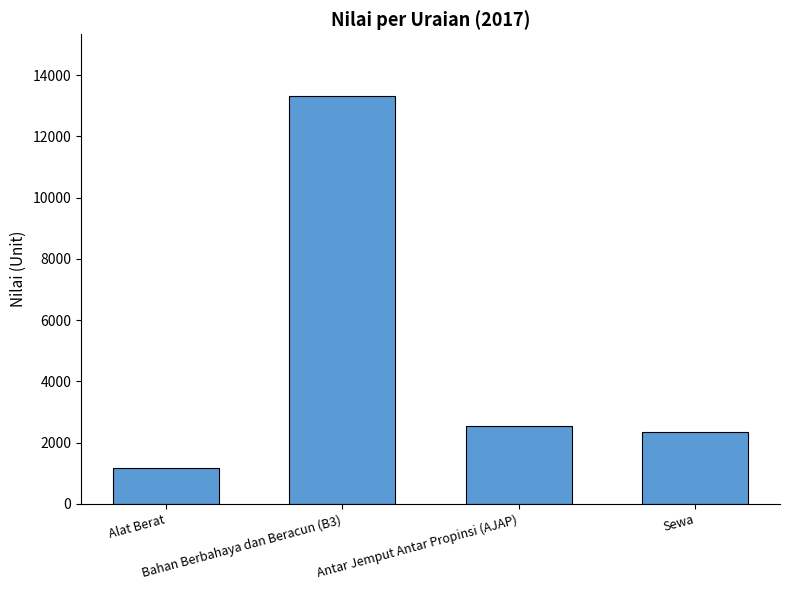

What is the maximum value shown in the chart?

13332